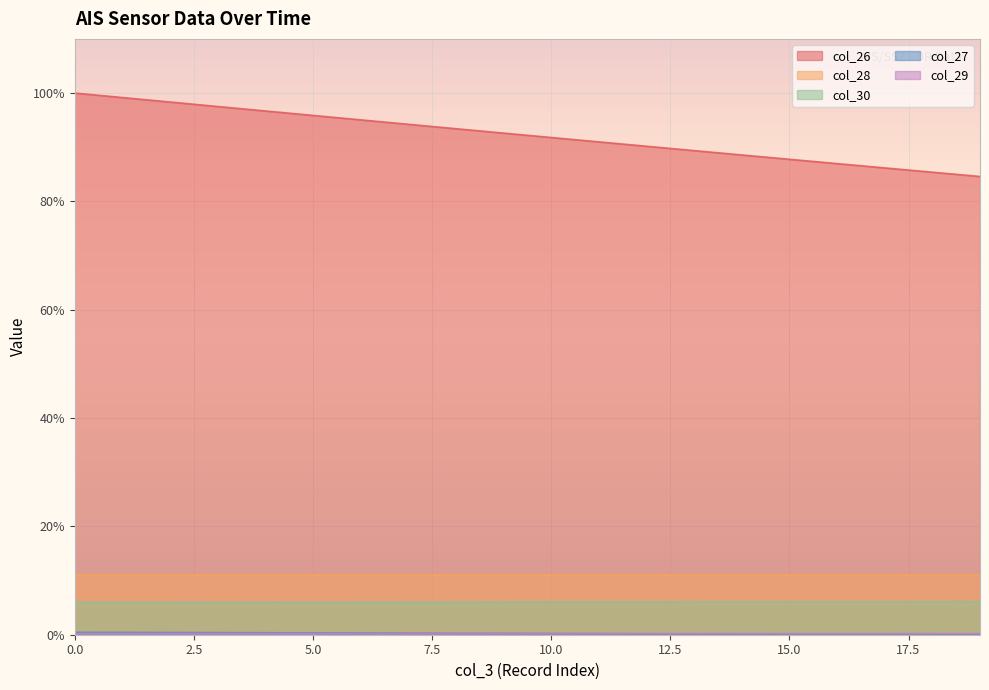

What is the value of the col_30 point at the 4th from the left?

6.0